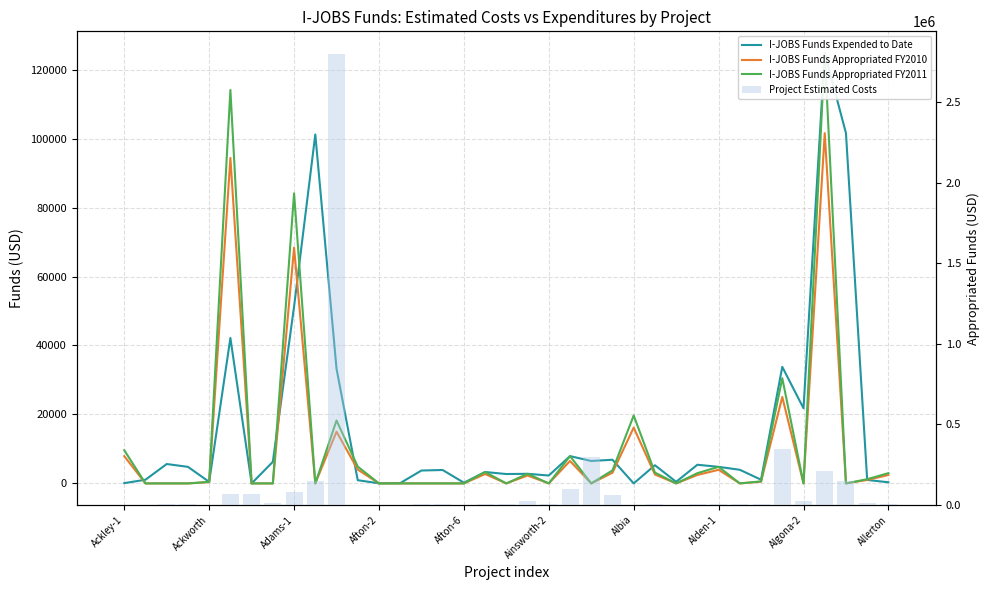

What position from the right is Ainsworth-2?

17